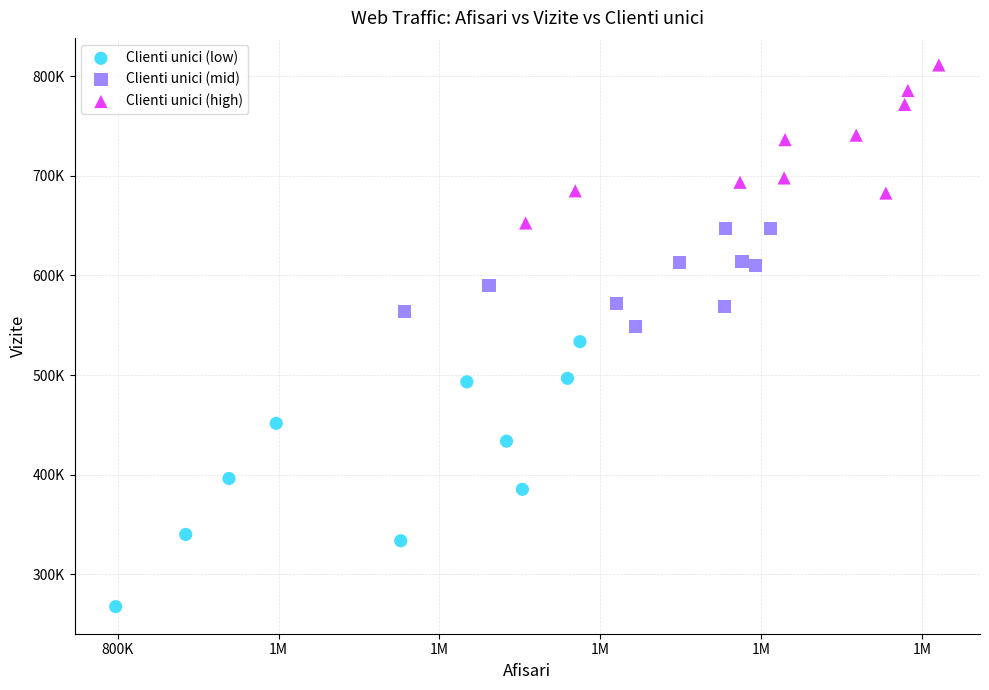

Which series has the widest spread of Y values?

Clienti unici (low)